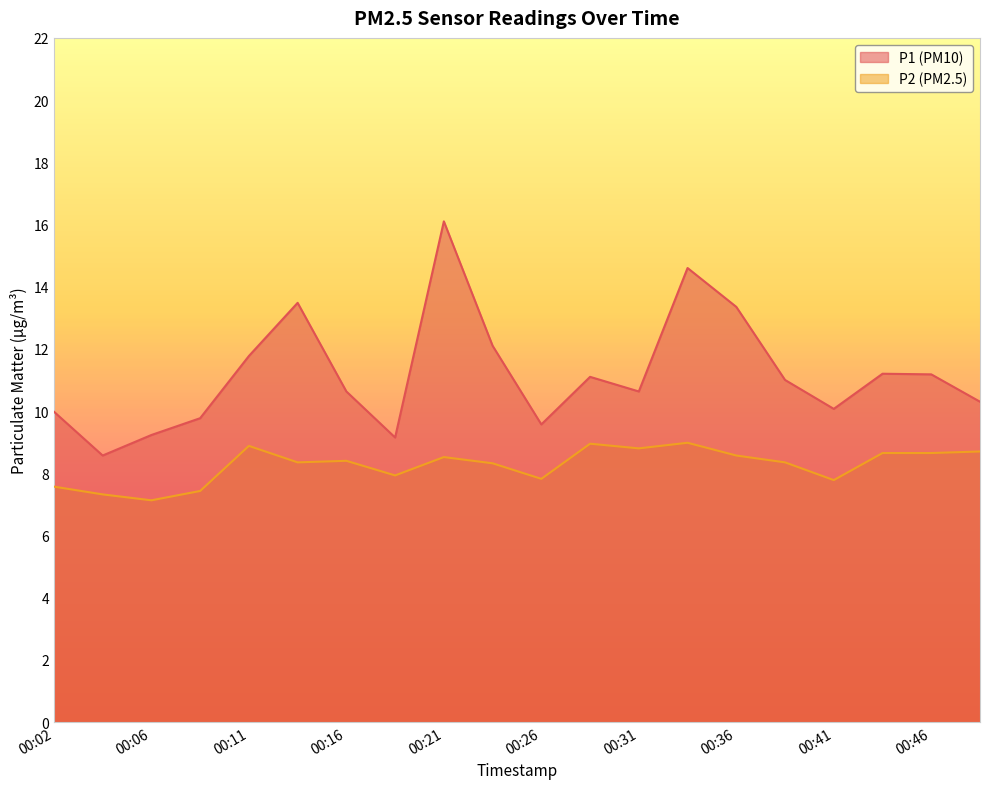

What are all the series names shown in the legend?

P1, P2